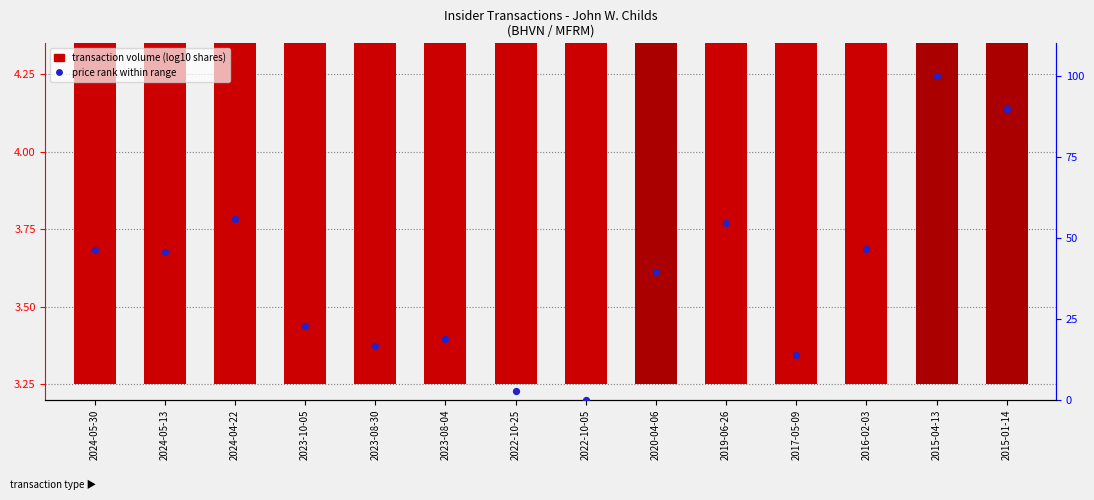

Which series reaches the maximum Y coordinate?

price rank within range